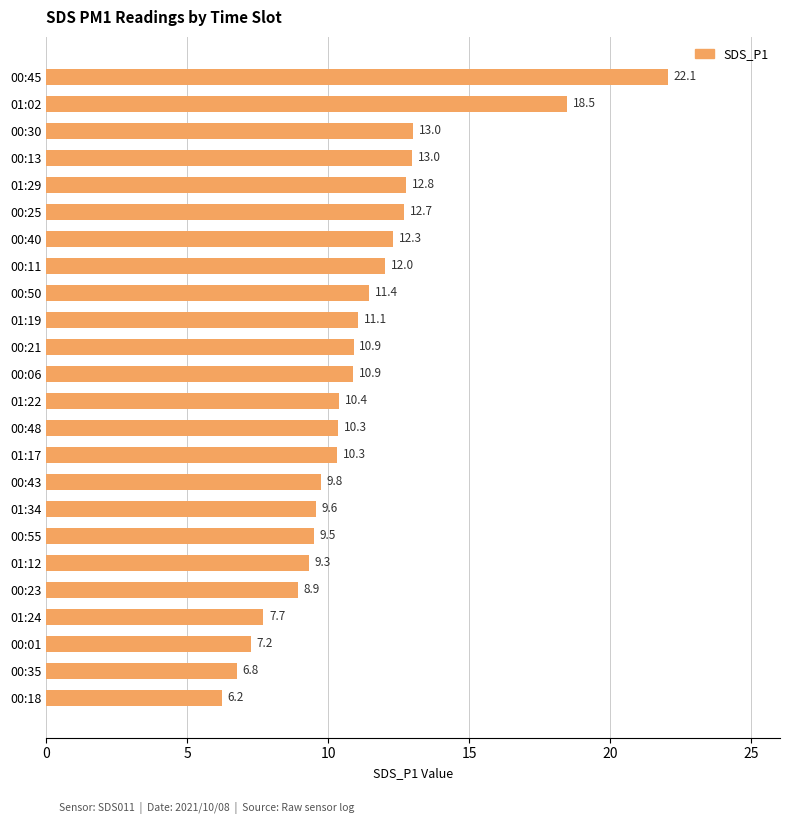

What value does the data have at 01:19?

11.1